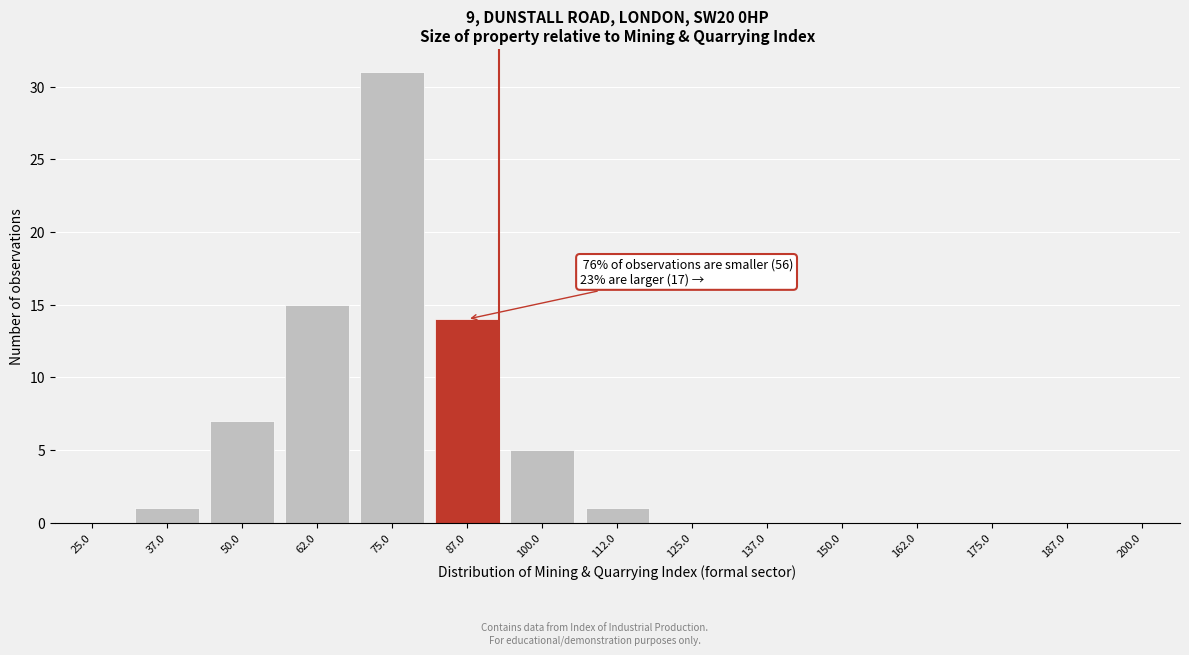

Reading left to right, list all the values displayed in this chart.

25.0=0	37.0=1	50.0=7	62.0=15	75.0=31	87.0=14	100.0=5	112.0=1	125.0=0	137.0=0	150.0=0	162.0=0	175.0=0	187.0=0	200.0=0